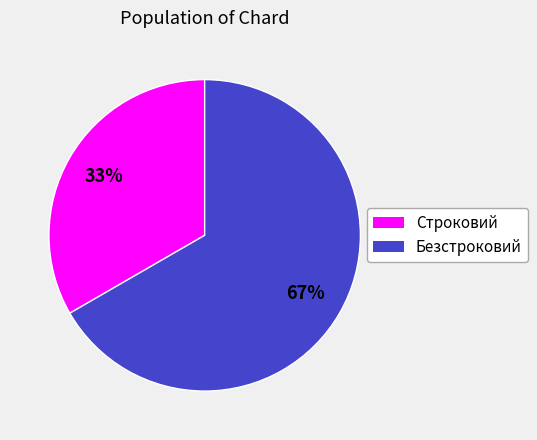

Combined, do Строковий and Безстроковий account for over 50%?

Yes